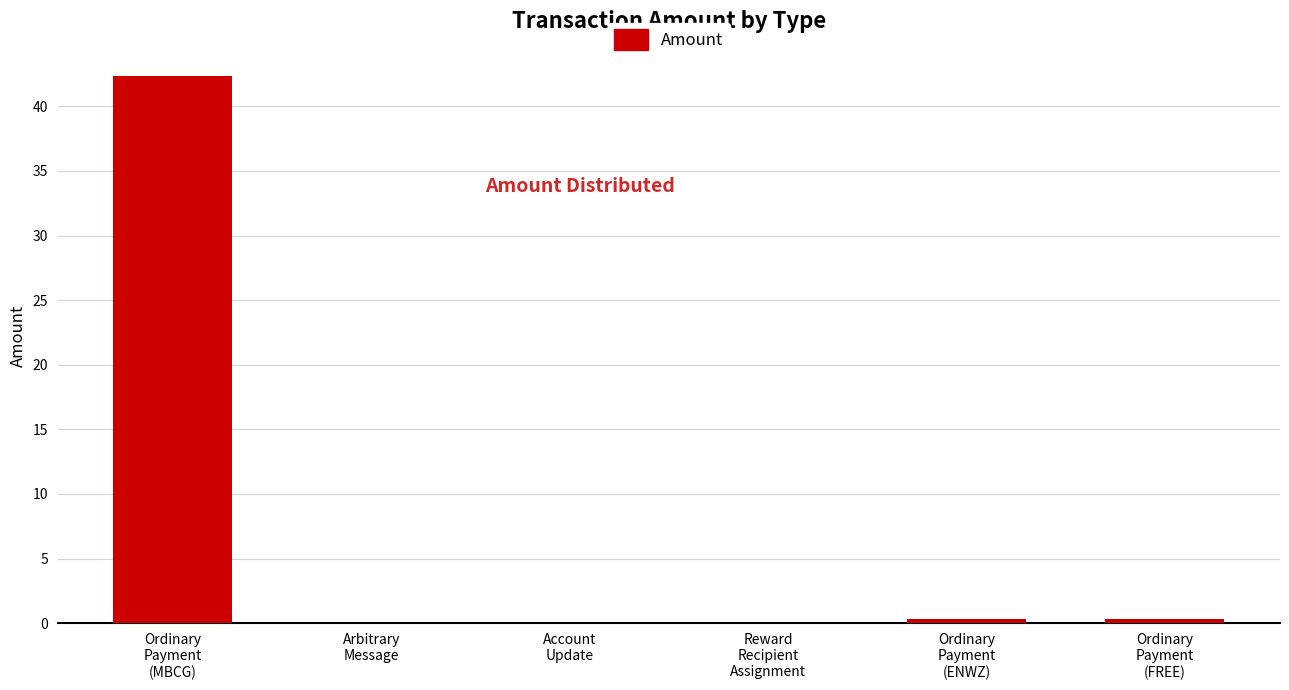

What is the difference between the values at Ordinary
Payment
(FREE) and Reward
Recipient
Assignment?

0.3